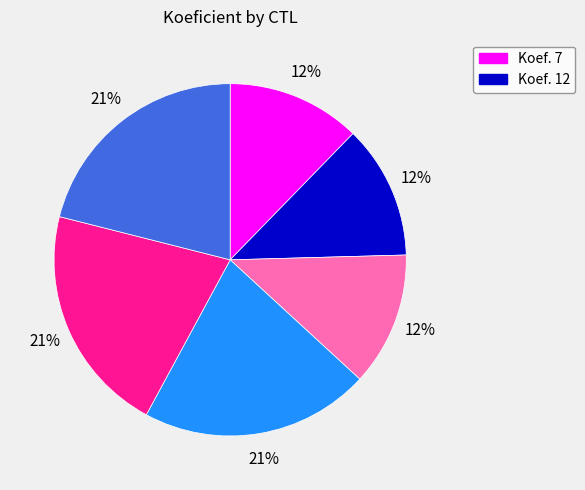

How many slices are in this pie chart?

6